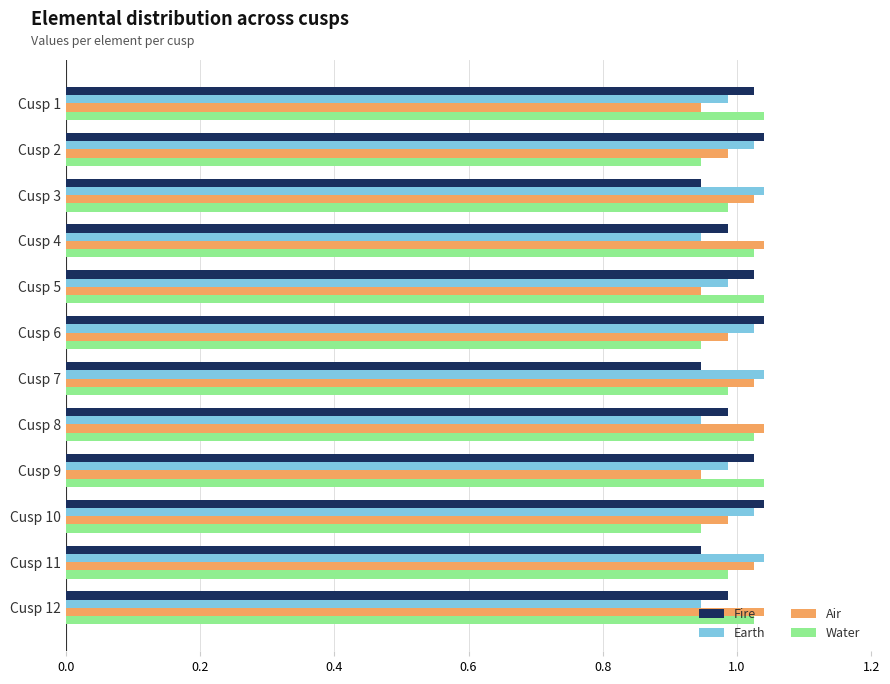

The value of Earth at Cusp 7 is 1.8. True or false?

False